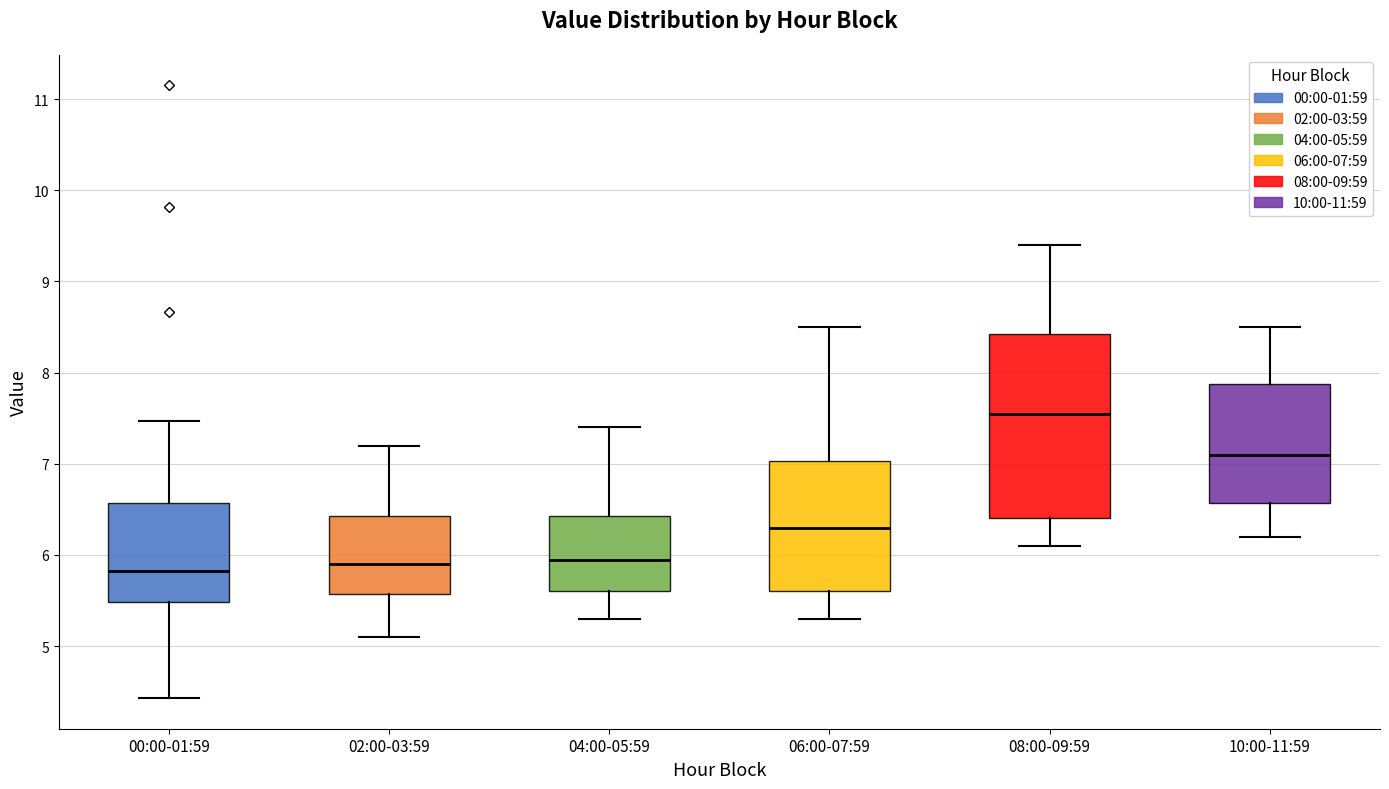

Which box is the tallest, from its lower edge to its upper edge?

08:00-09:59